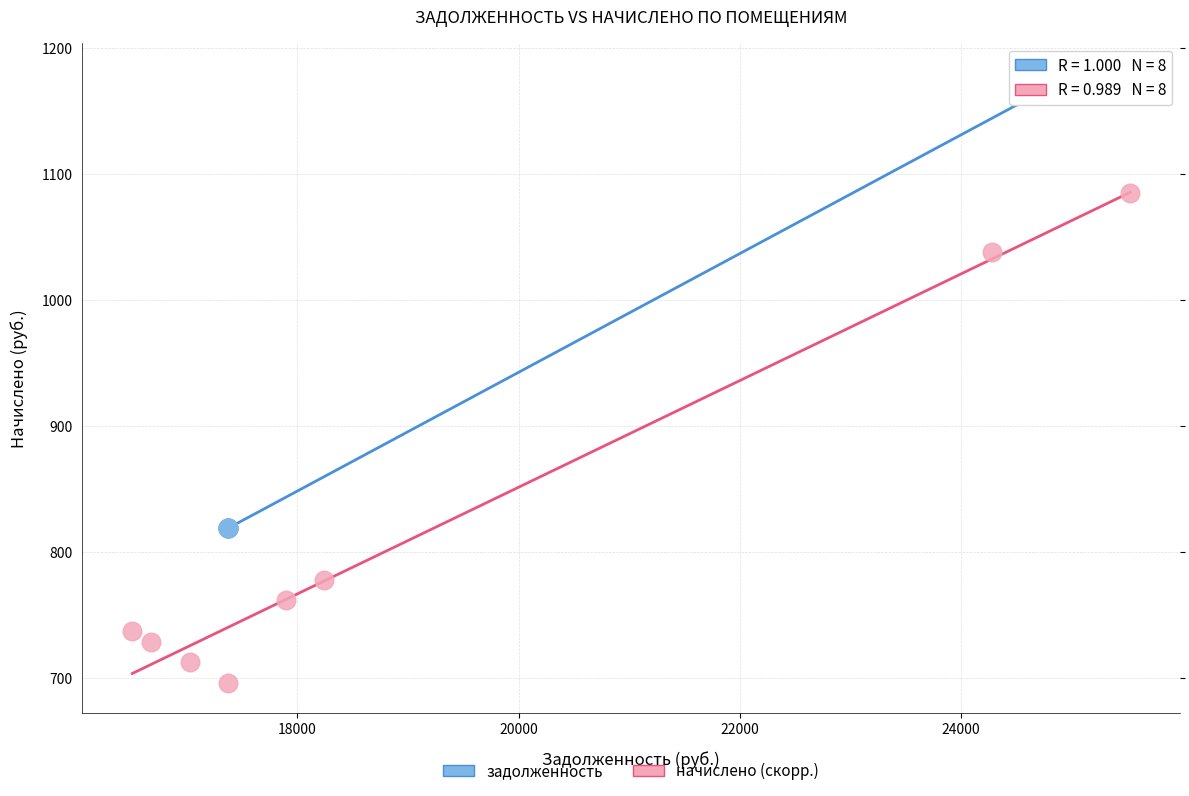

Which series reaches the maximum Y coordinate?

задолженность